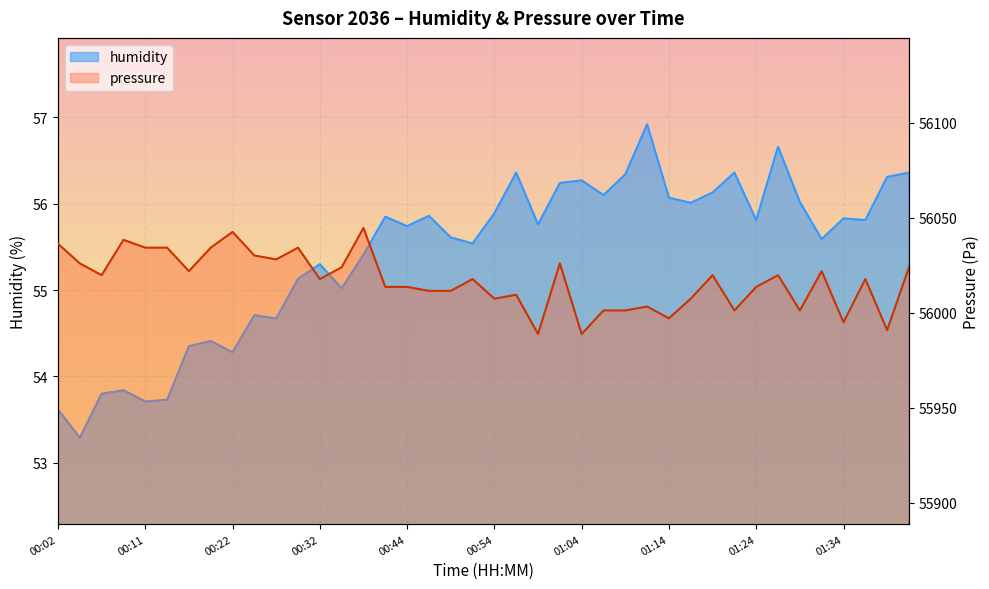

Where does the humidity series first go above 55?

00:29